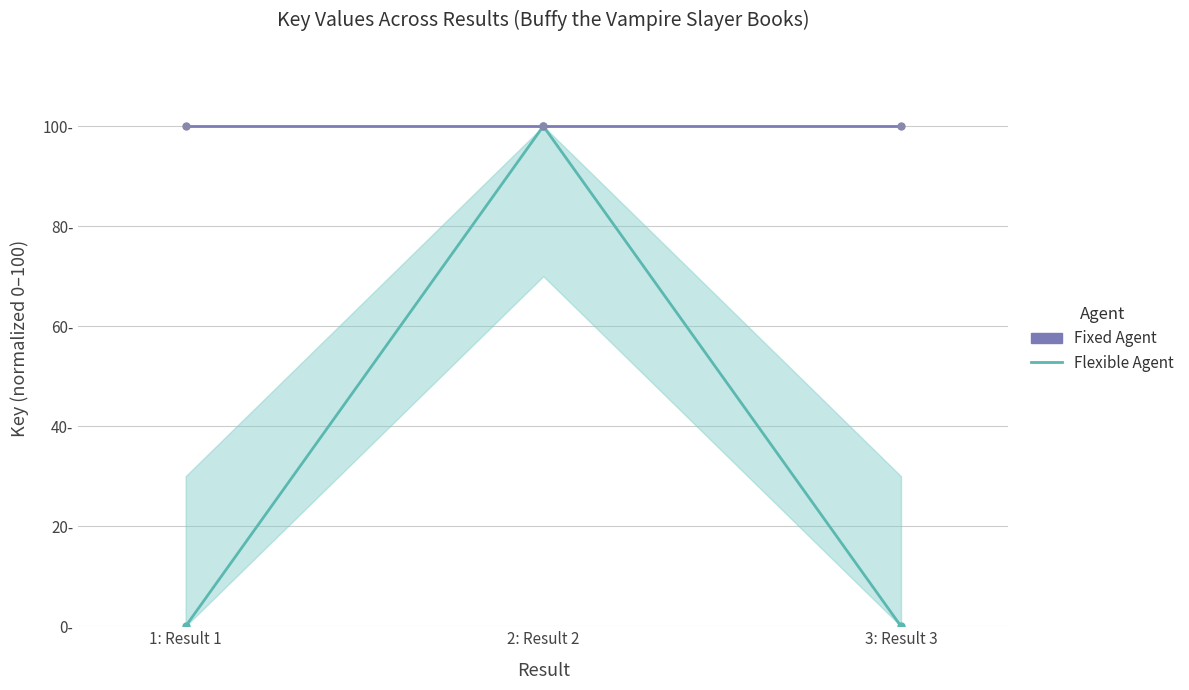

Which series has the widest spread of values?

Flexible Agent